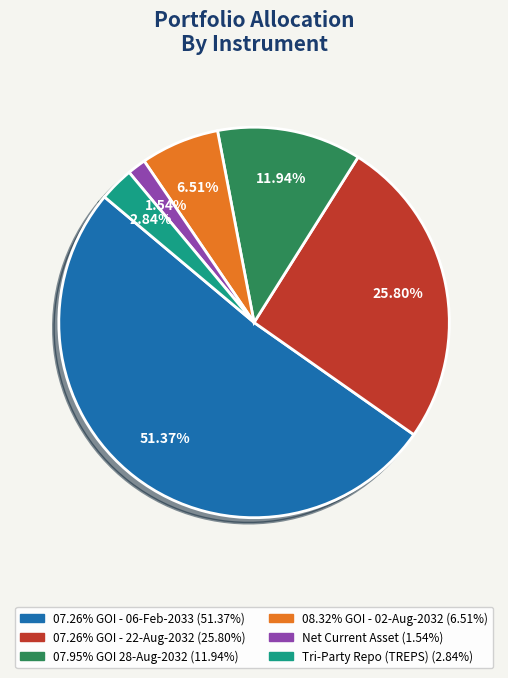

To the nearest percent, what portion does Tri-Party Repo (TREPS) represent?

3%